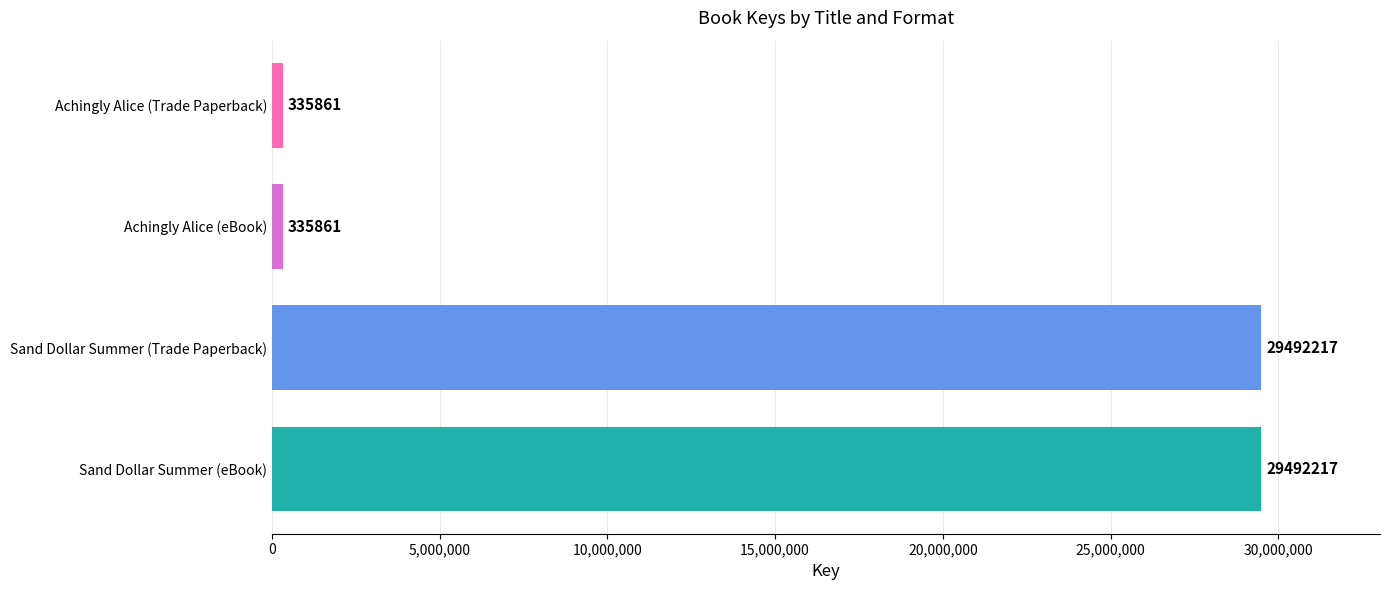

What is the sum of all values?

59656156